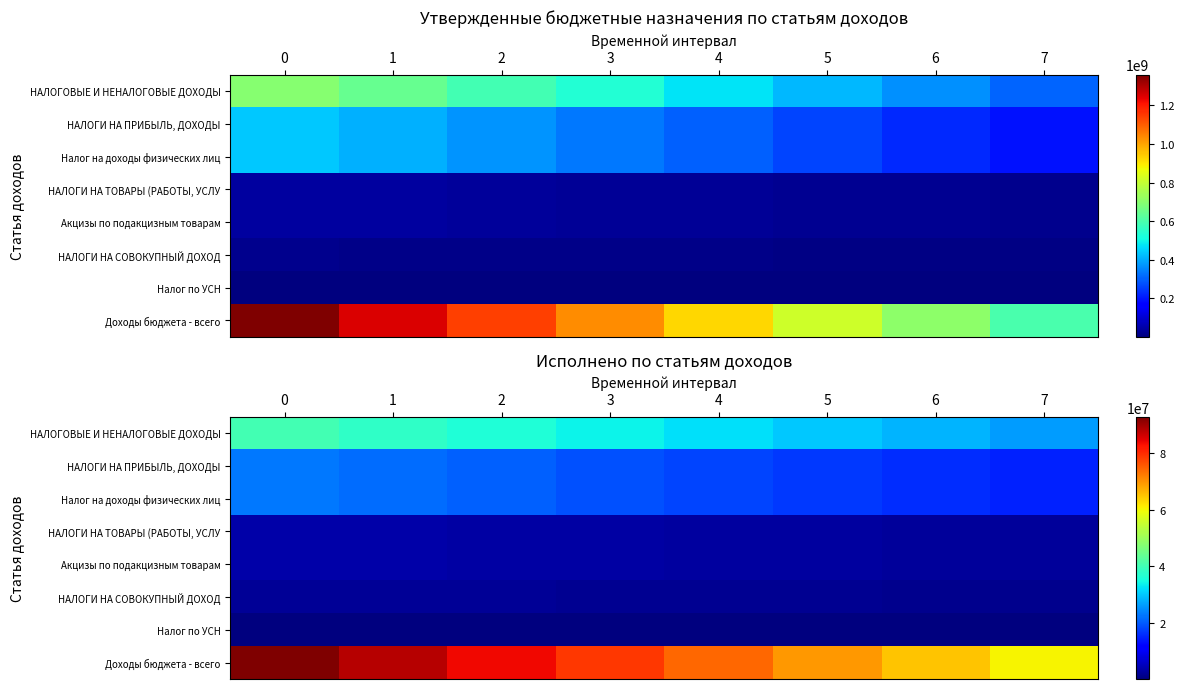

Which series has the largest range (max minus min)?

row_7